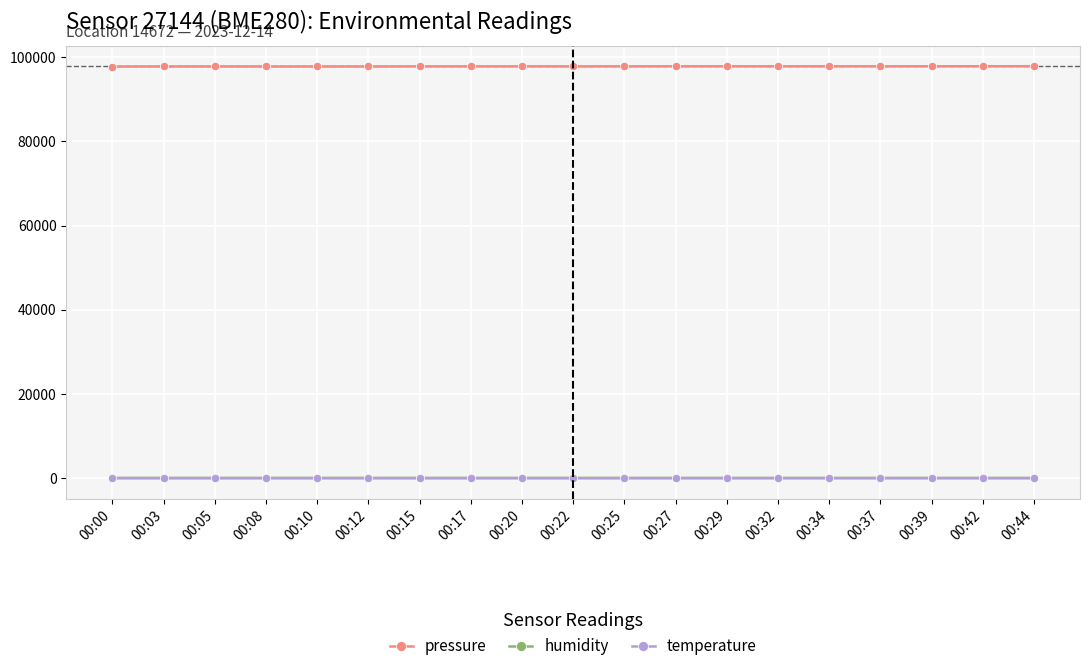

How many temperature values are between 6 and 7?

19